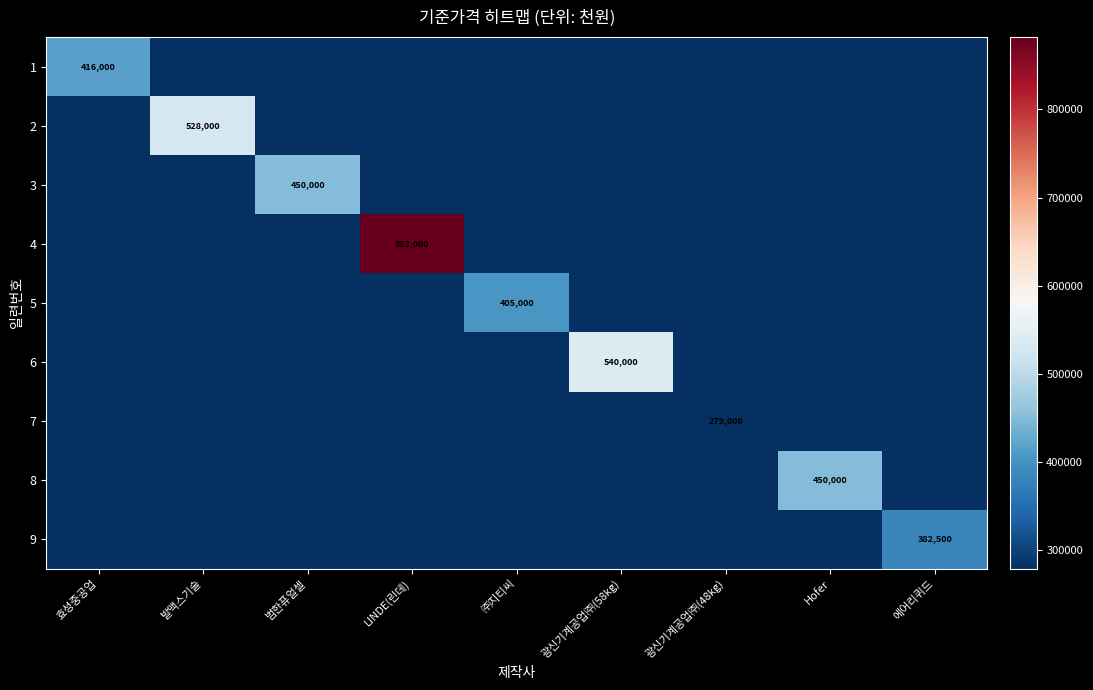

Rank the categories by 4 value from lowest to highest.

효성중공업, 발맥스기술, 범한퓨얼셀, ㈜지티씨, 광신기계공업㈜(58kg), 광신기계공업㈜(48kg), Hofer, 에어리퀴드, LINDE(린데)